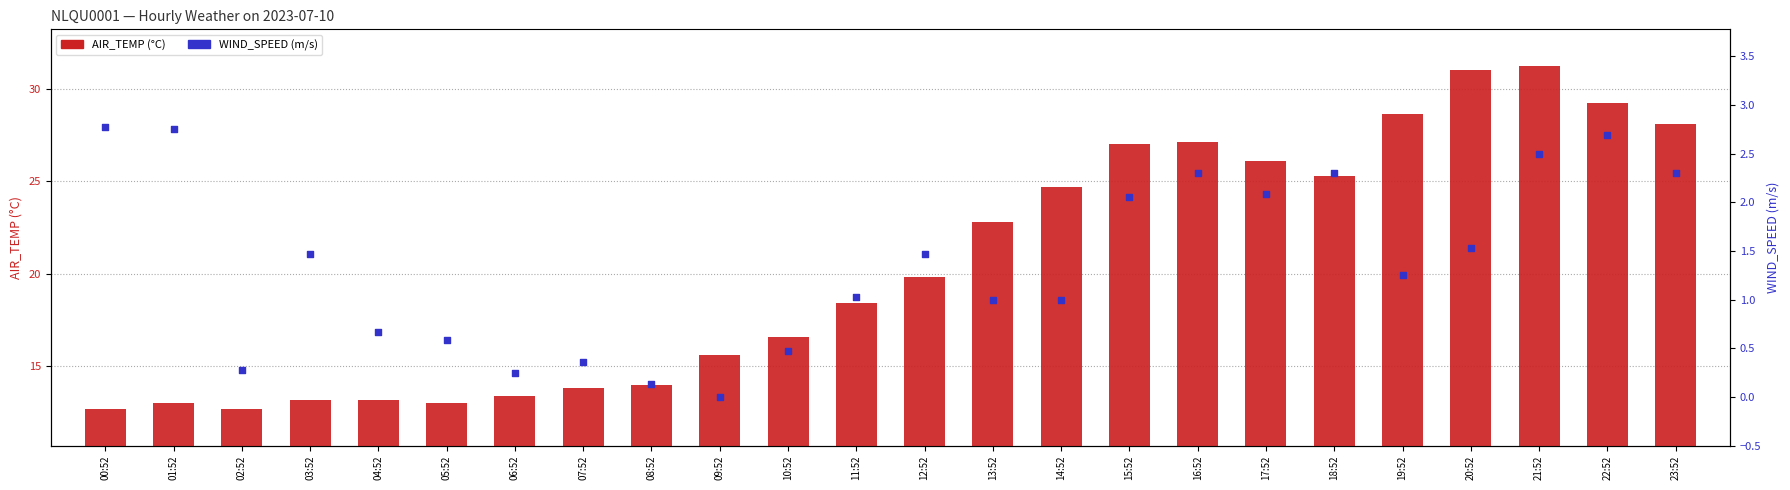

Which series has the largest Y range (max minus min)?

AIR_TEMP